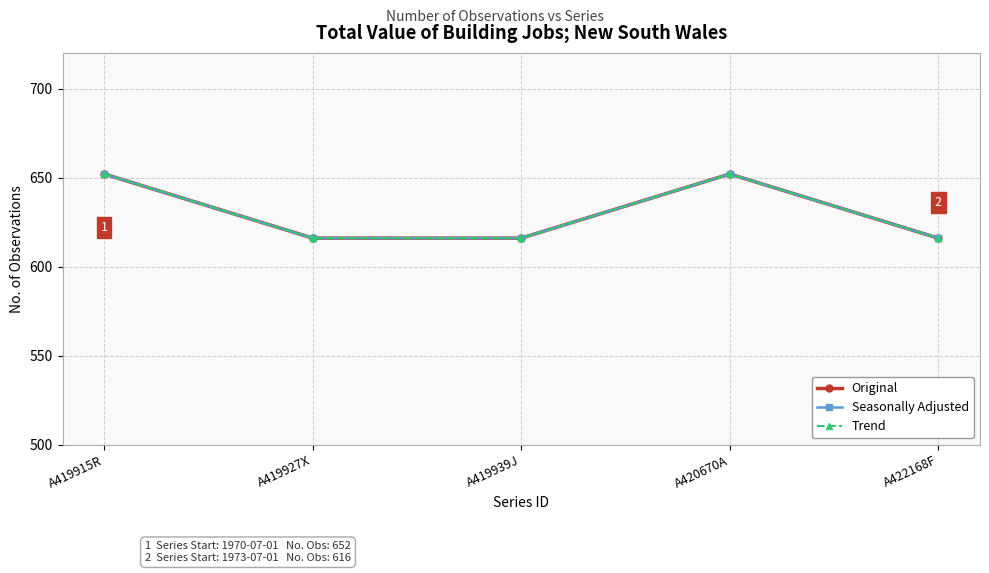

List the series in order of their peak value, highest first.

Original, Seasonally Adjusted, Trend